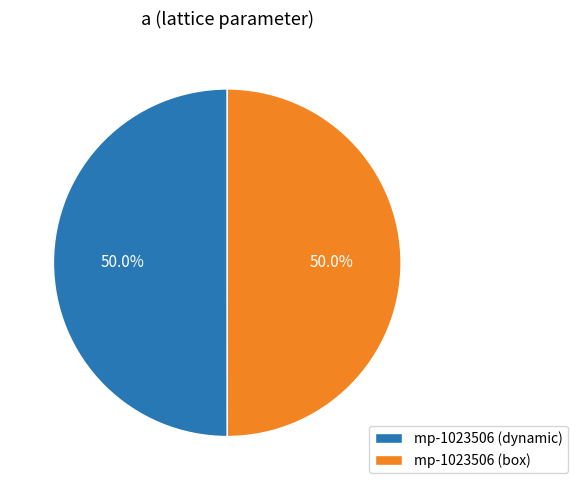

Is it true that mp-1023506 (box) is 50% of the pie?

True